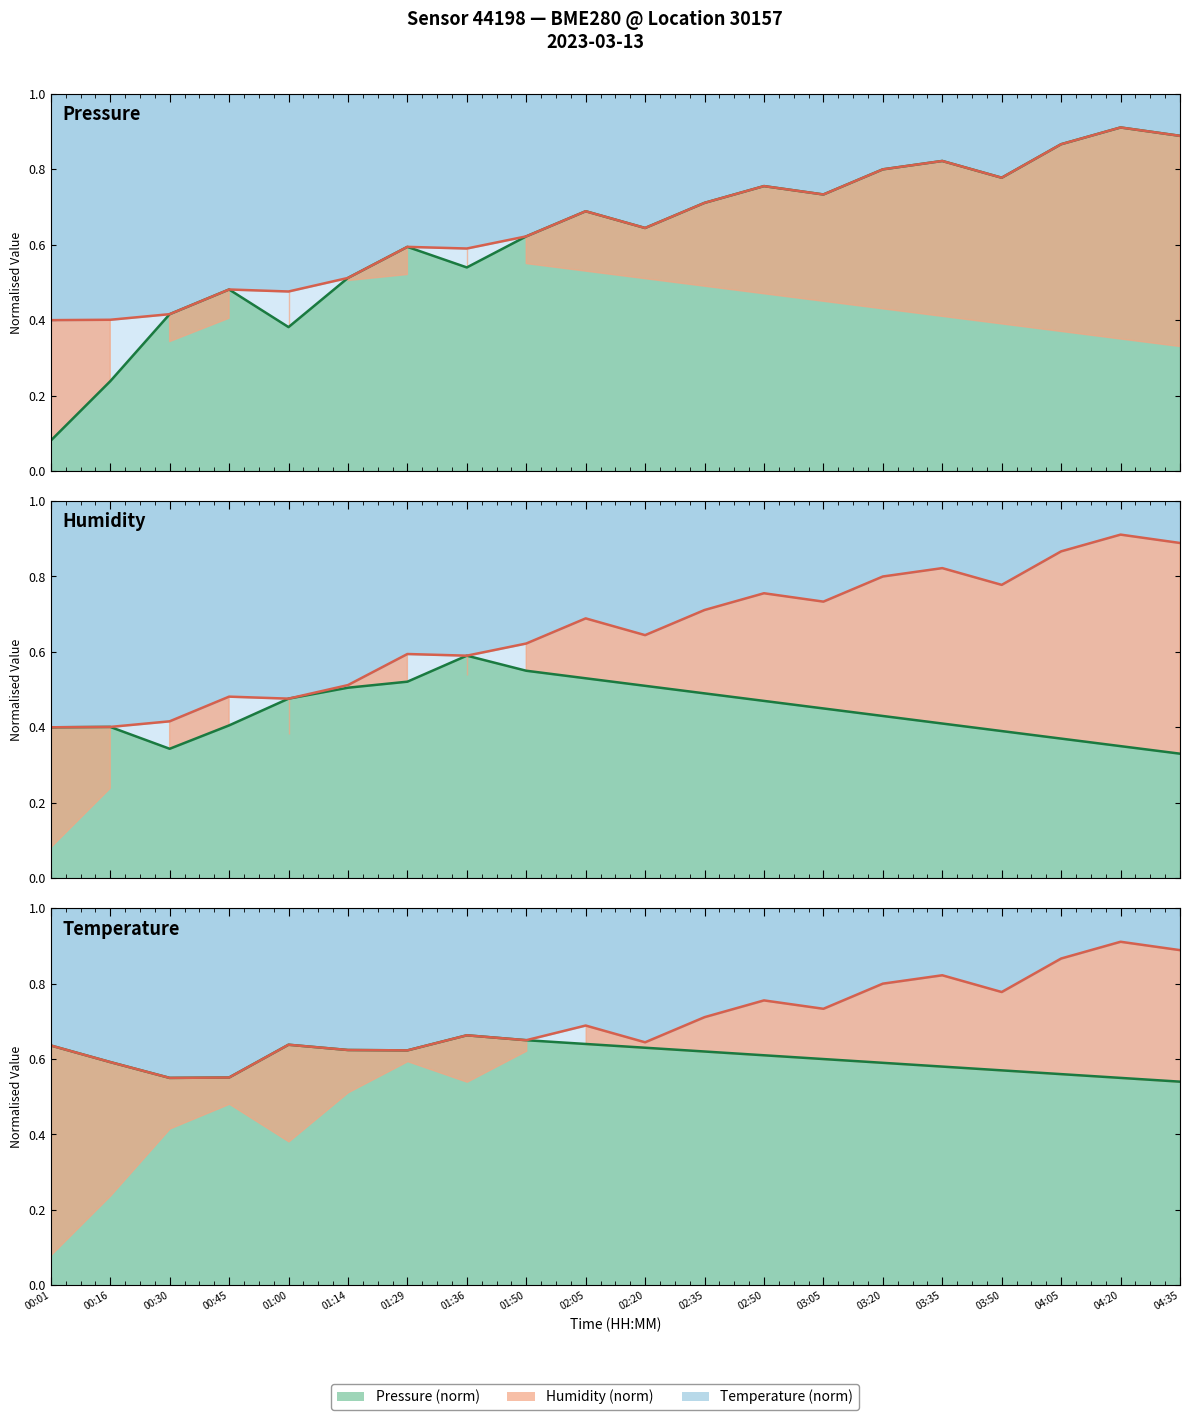

At which category is the sum across all series the highest?

02:05